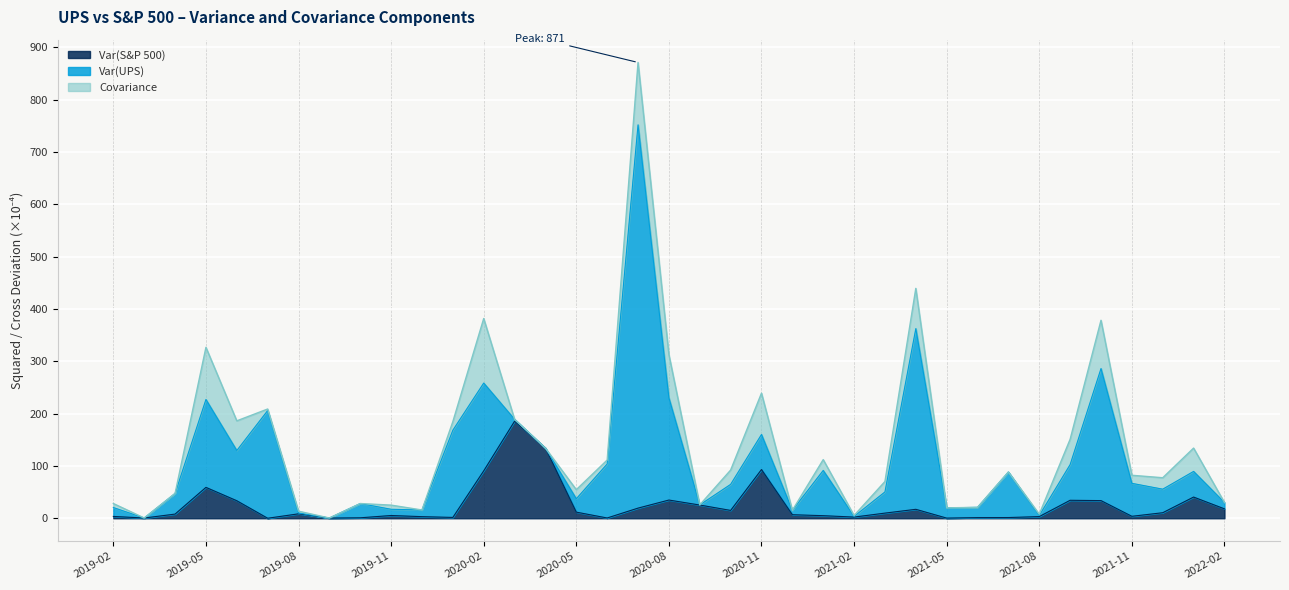

What is the spread (max minus min) of values at 2020-04?

134.2